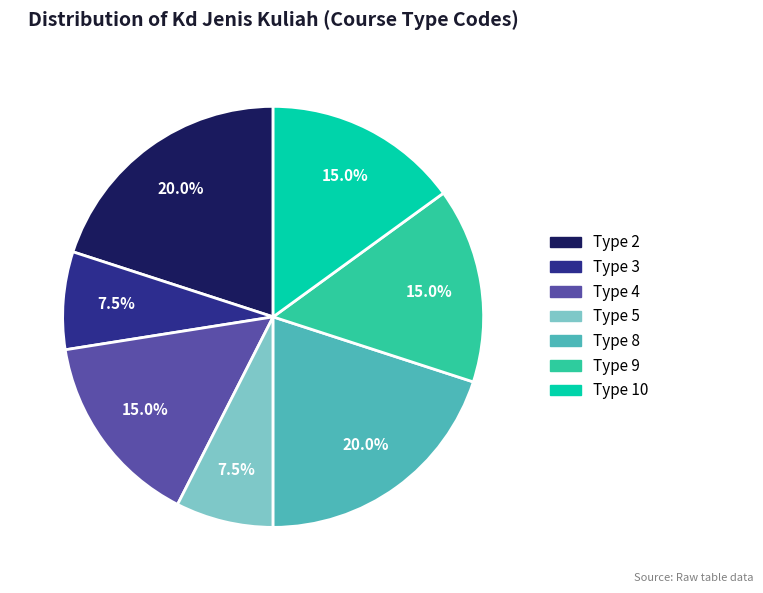

Is there a majority slice in this chart?

No